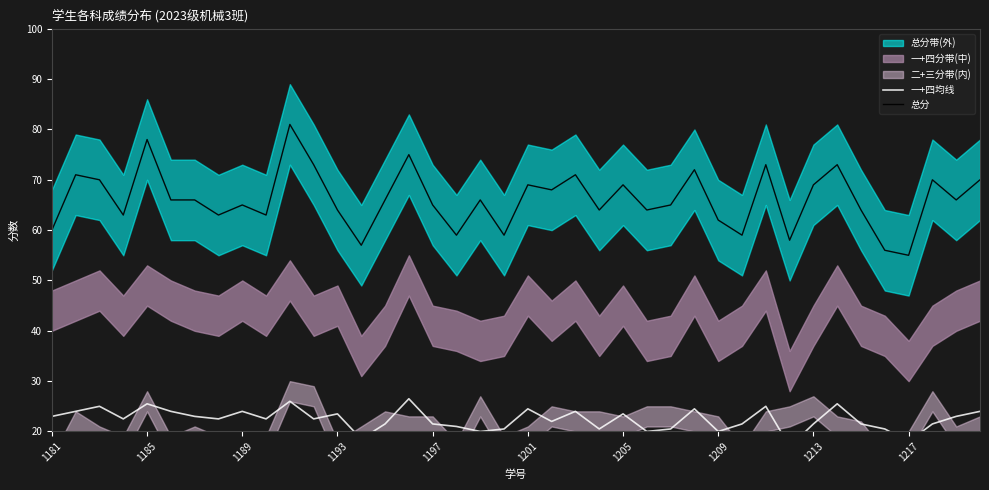

At 18, list the series in order from smallest to largest.

一+四均线, 总分